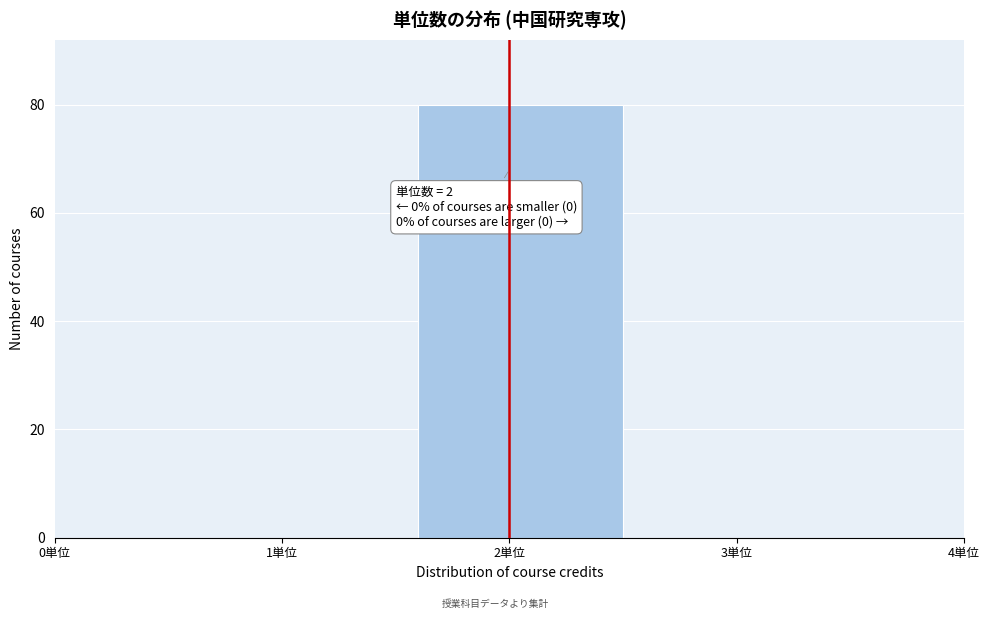

Reading left to right, list all the values displayed in this chart.

0単位=0	1単位=0	2単位=80	3単位=0